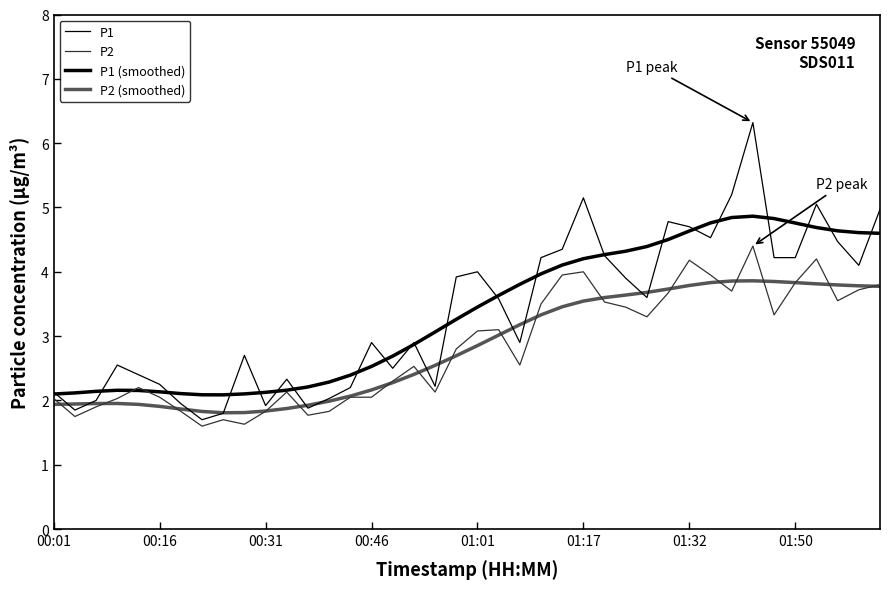

Is this an area chart (filled region under the line)?

No